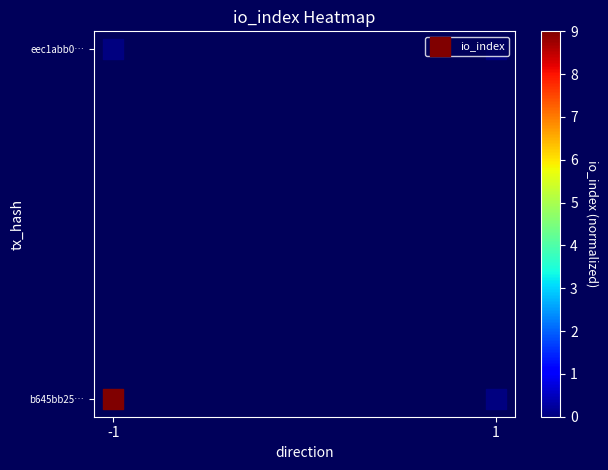

How many values are below 1?

2